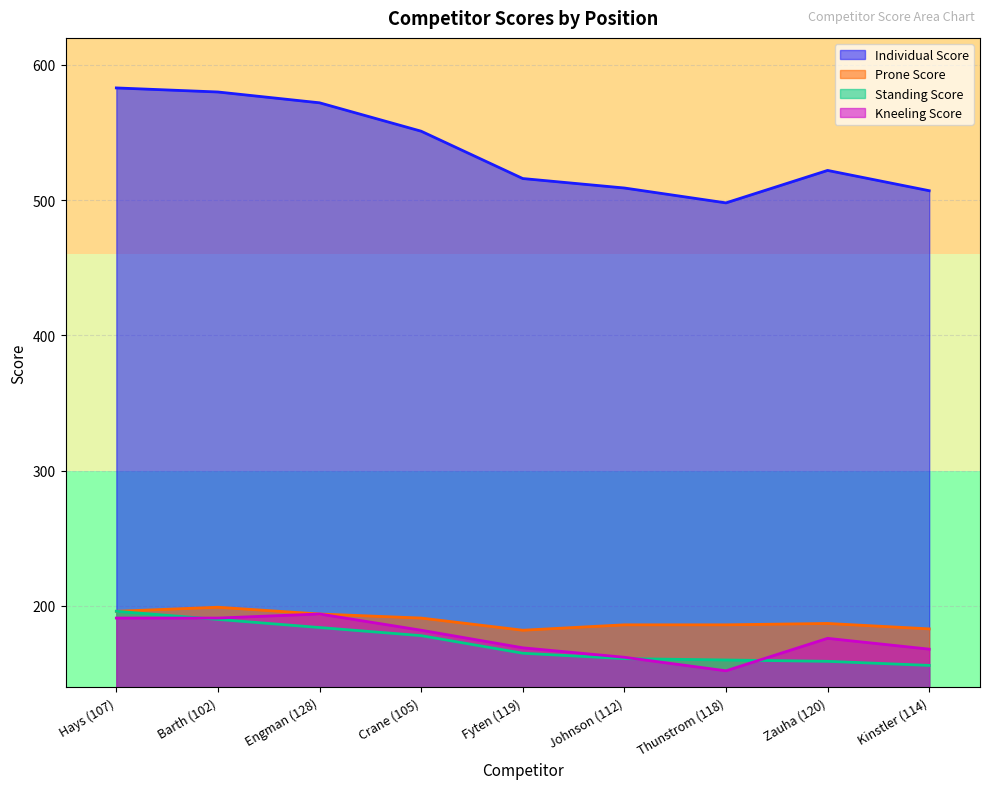

How many lines are shown in the chart?

4